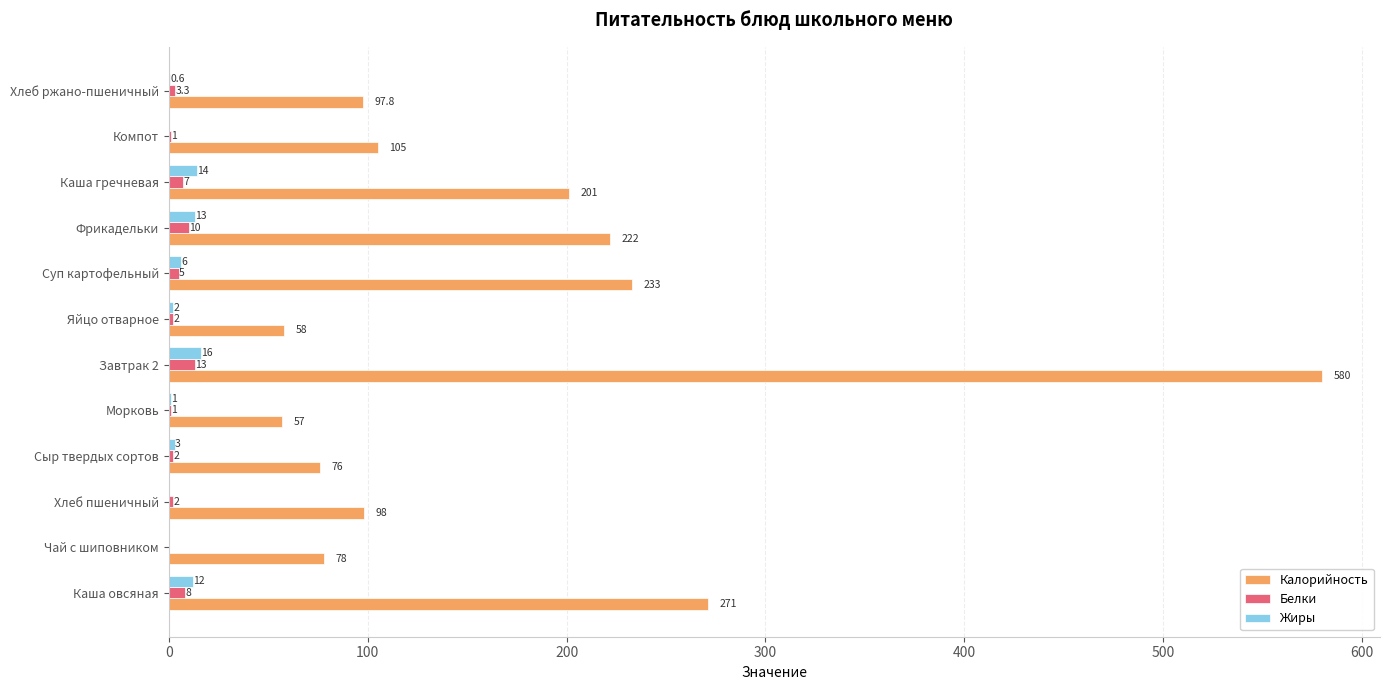

At which label is Жиры closest to 8?

Суп картофельный